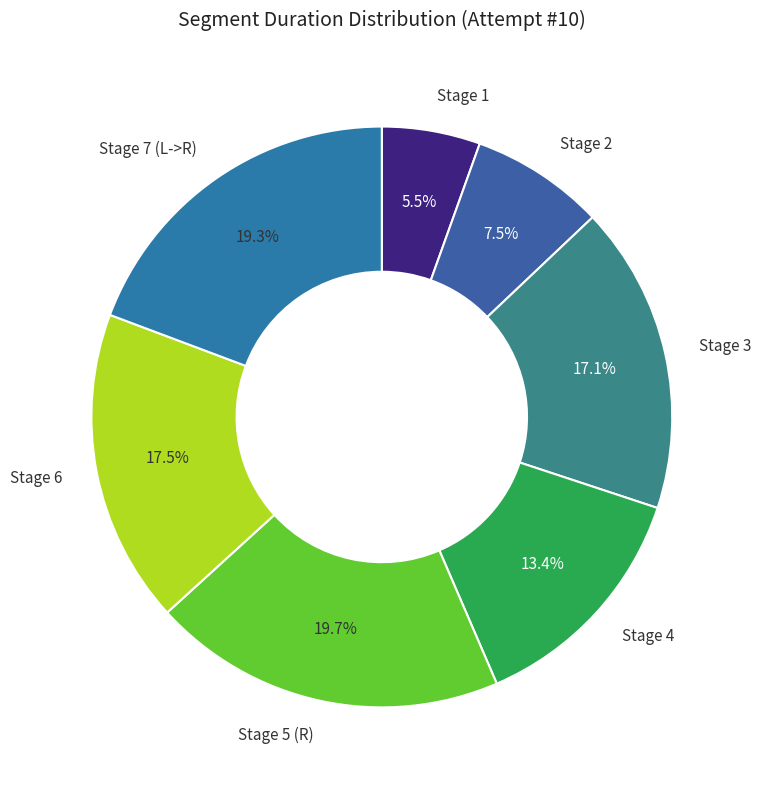

What is the largest slice in the pie chart?

Stage 5 (R)